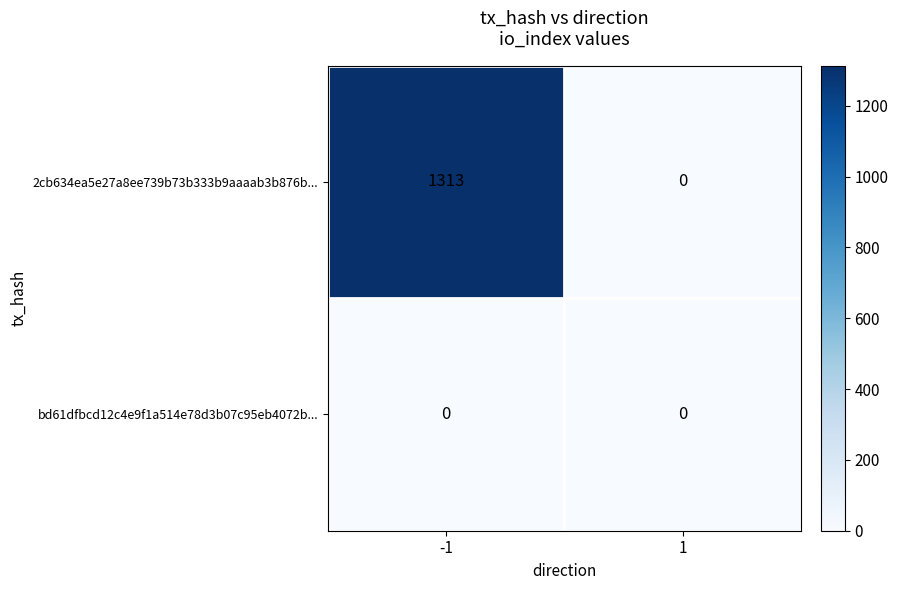

Which series has the widest spread of values?

2cb634ea5e27a8ee739b73b333b9aaaab3b876b...